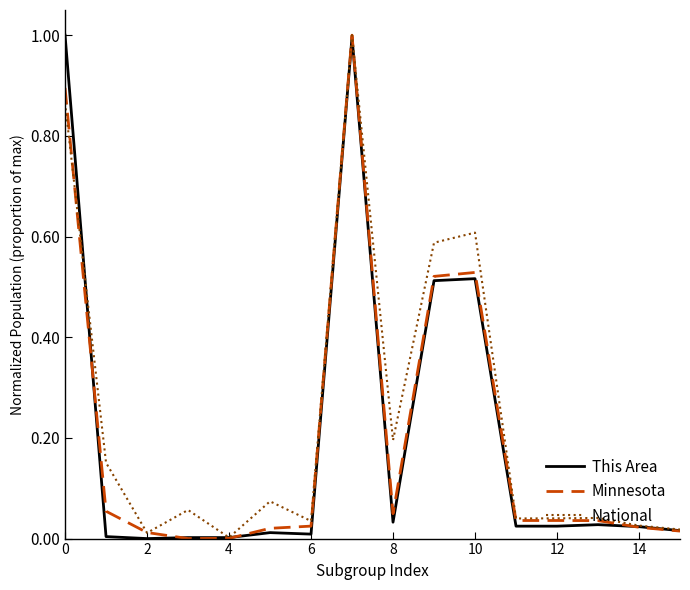

What is the maximum value for National?

1.0